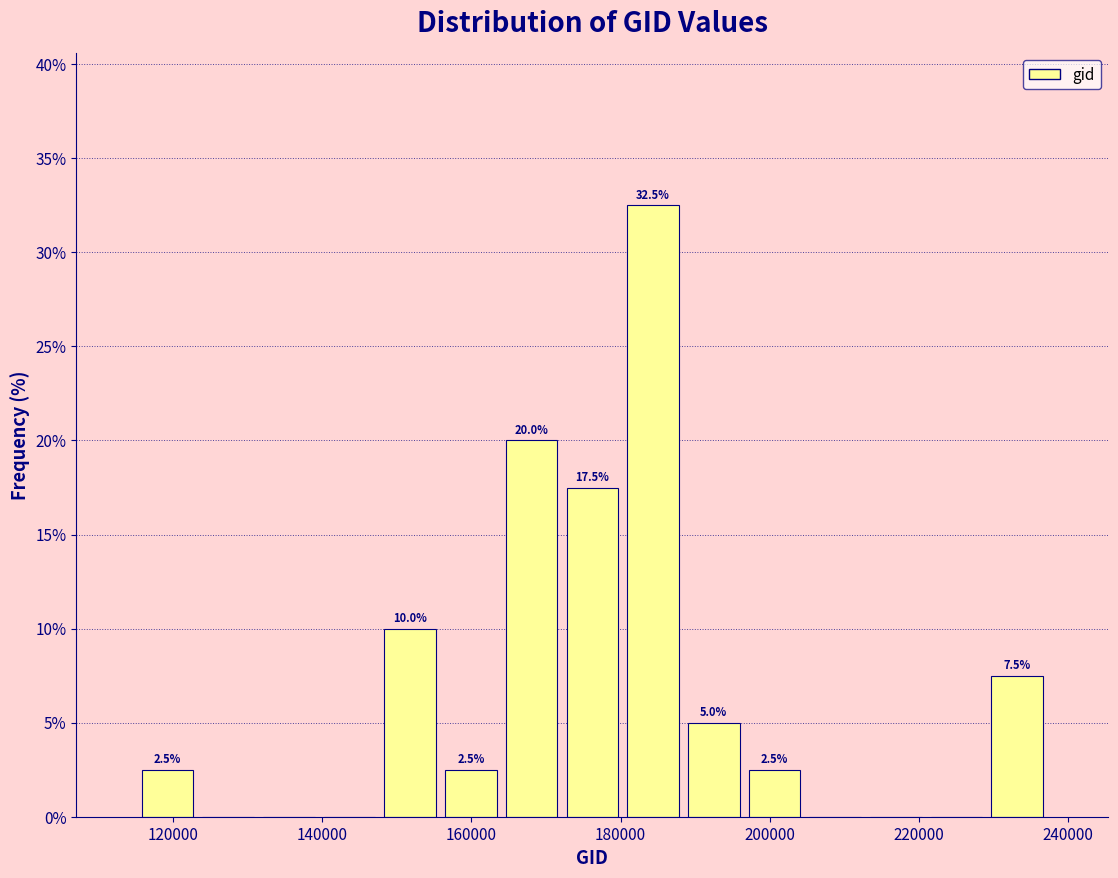

Over which range of the x-axis is the bar tallest?

180000 to 188000